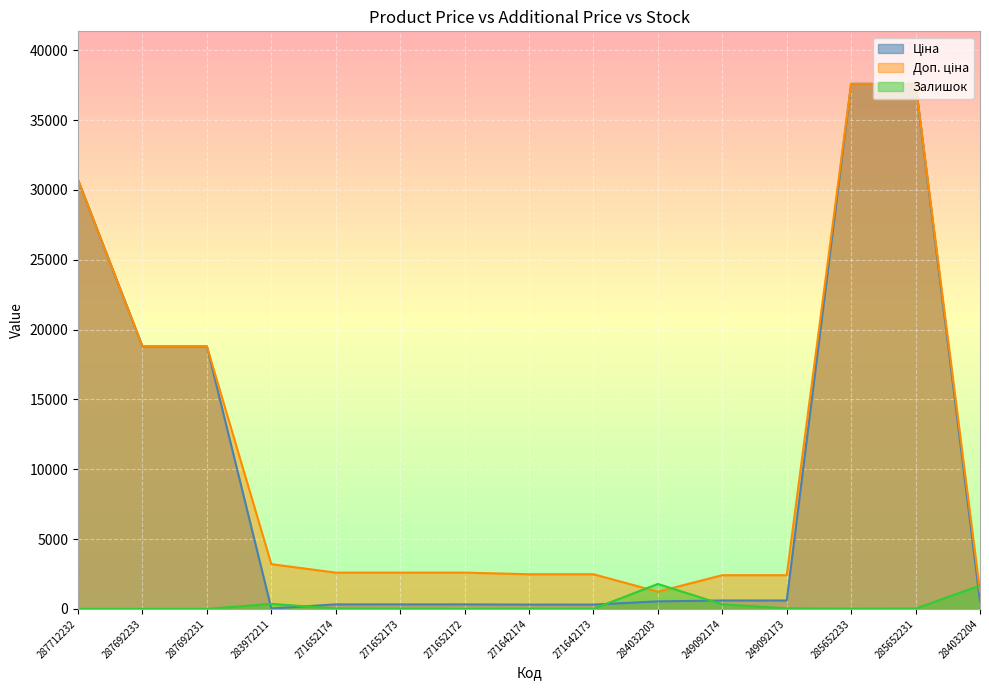

Read the Ціна value at 285652233.

37593.6